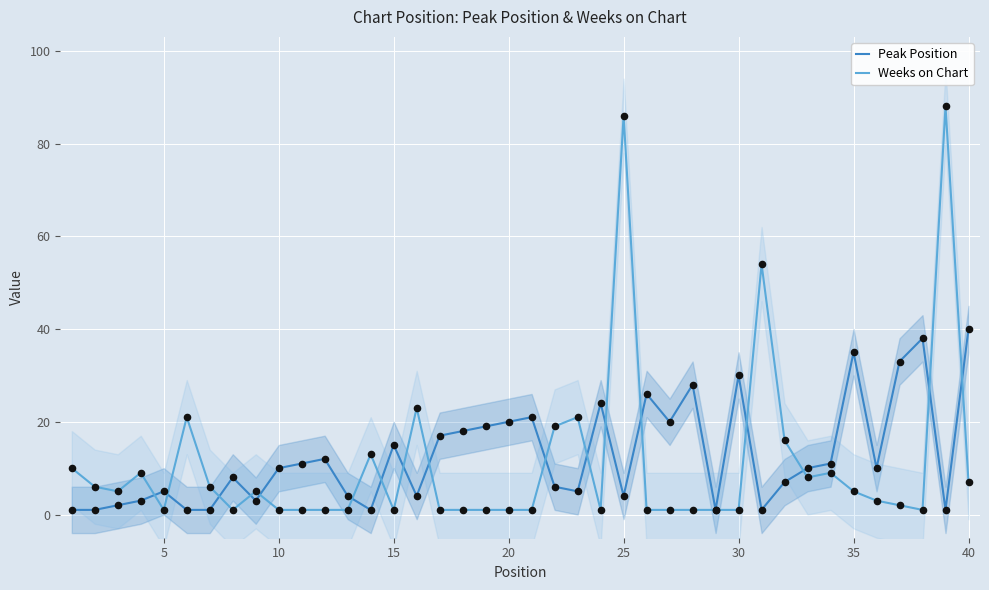

At how many categories does at least one series exceed 83?

2